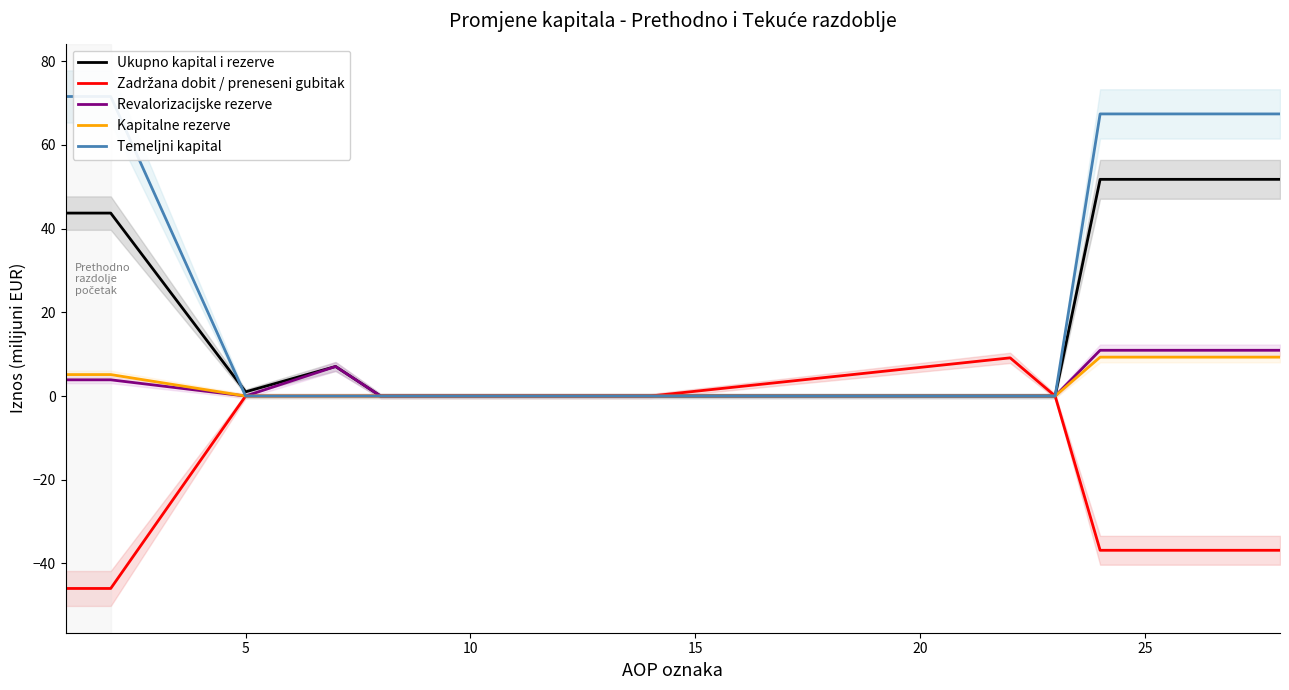

How many values in the Kapitalne rezerve series exceed 0?

4